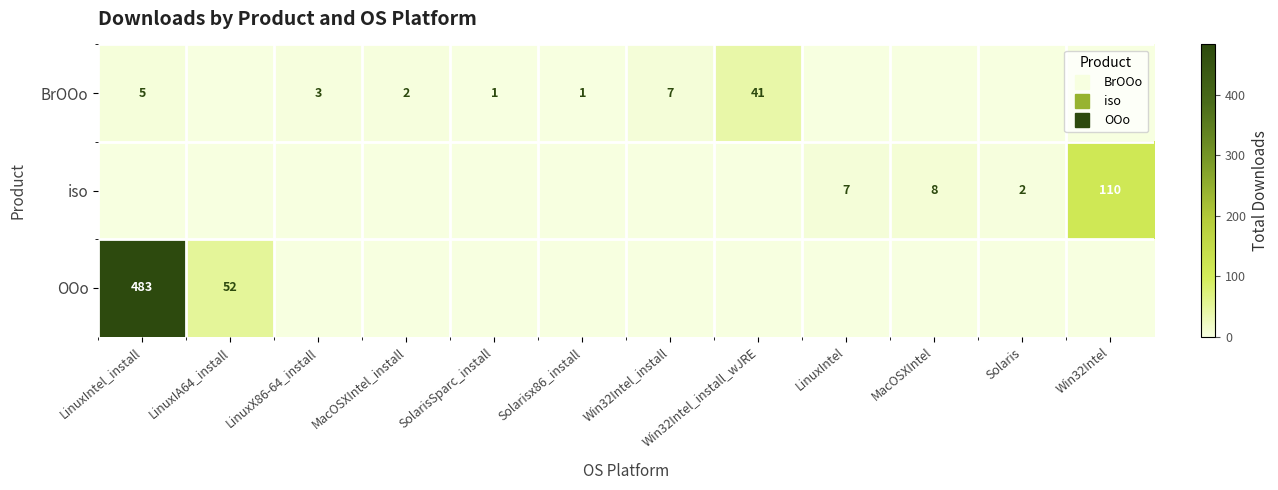

At how many categories does at least one series exceed 467?

1